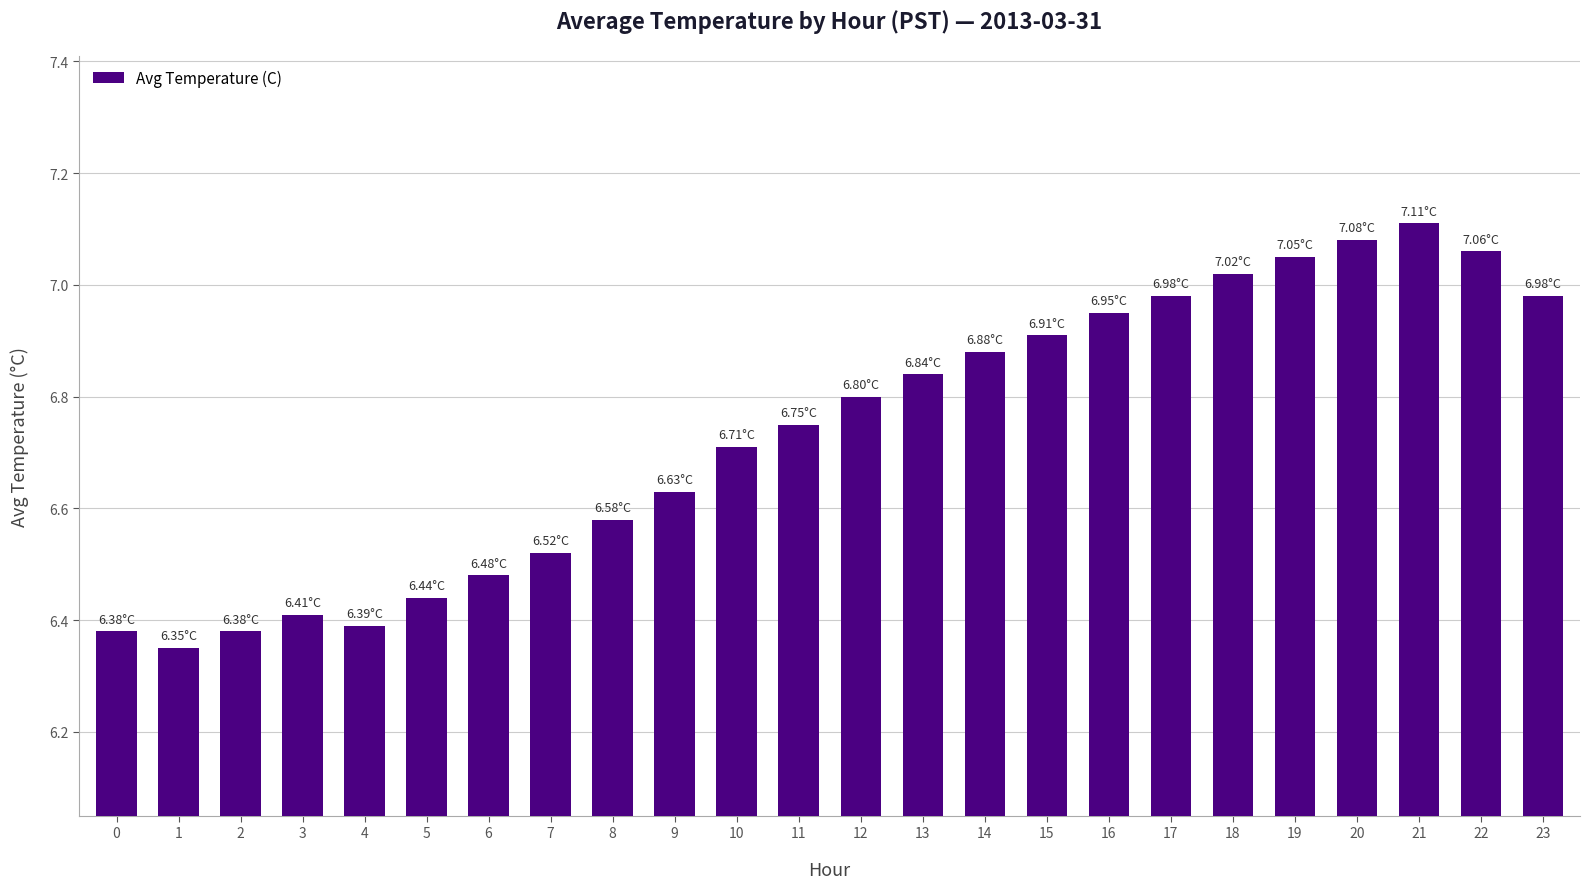

What is the difference between the maximum and minimum values?

0.8